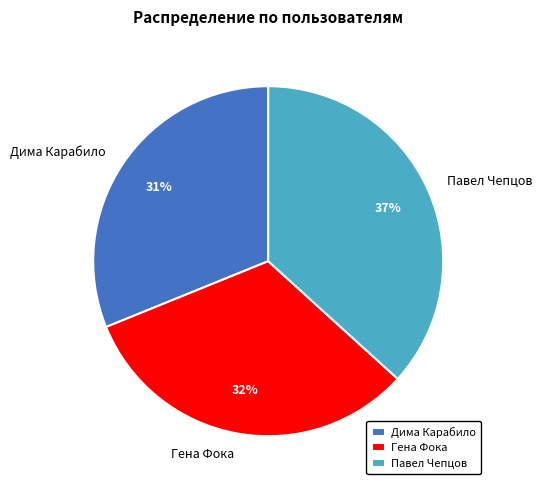

Is it true that Павел Чепцов is 37% of the pie?

True